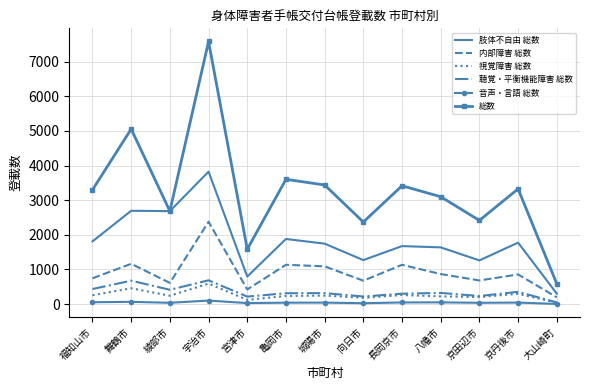

Which label corresponds to the largest value in the chart?

宇治市